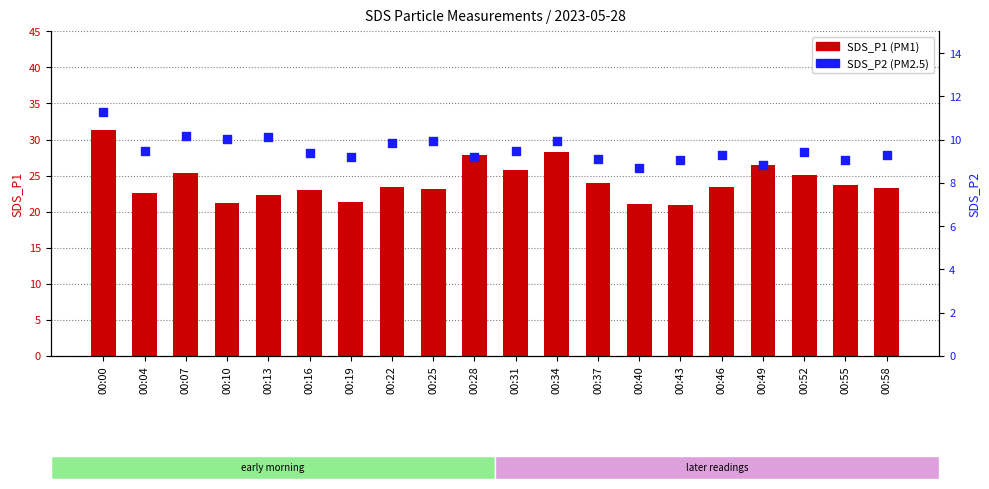

What are all the series names shown in the legend?

SDS_P1, SDS_P2